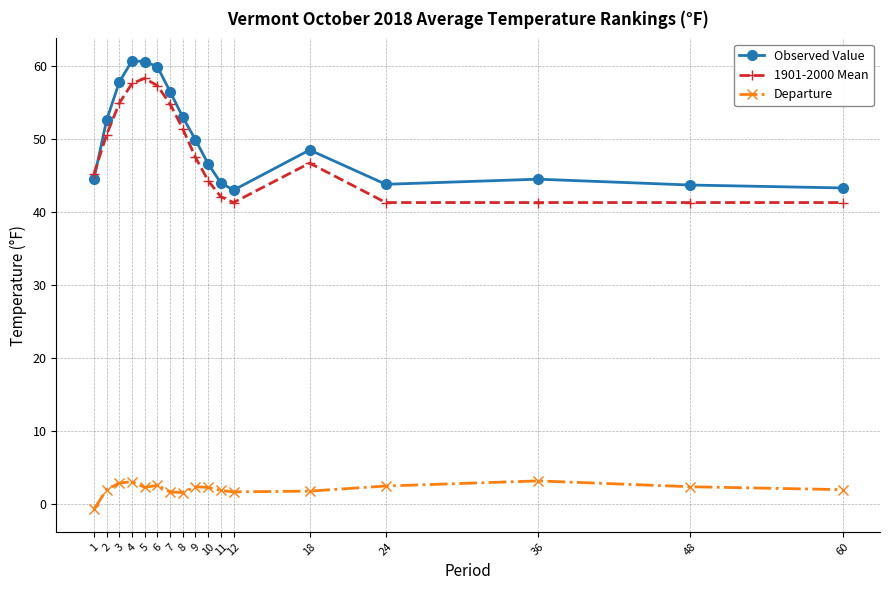

What is the value of the Observed Value point at the 11th from the left?

44.0